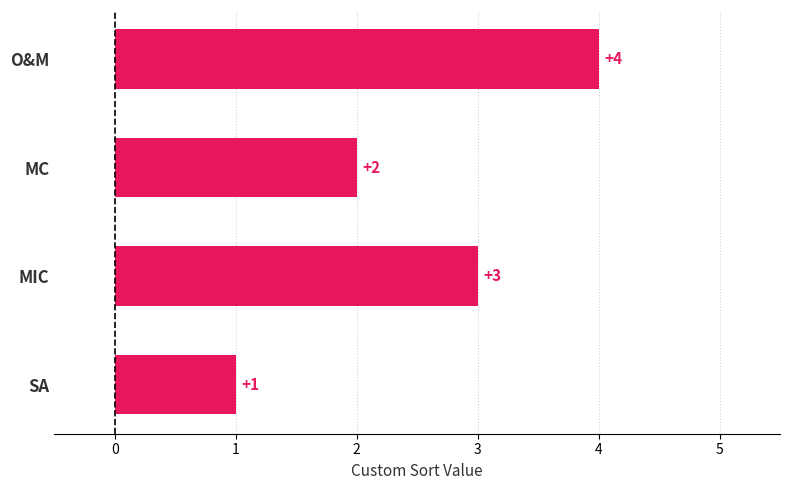

List the labels in order of value, largest first.

O&M, MIC, MC, SA